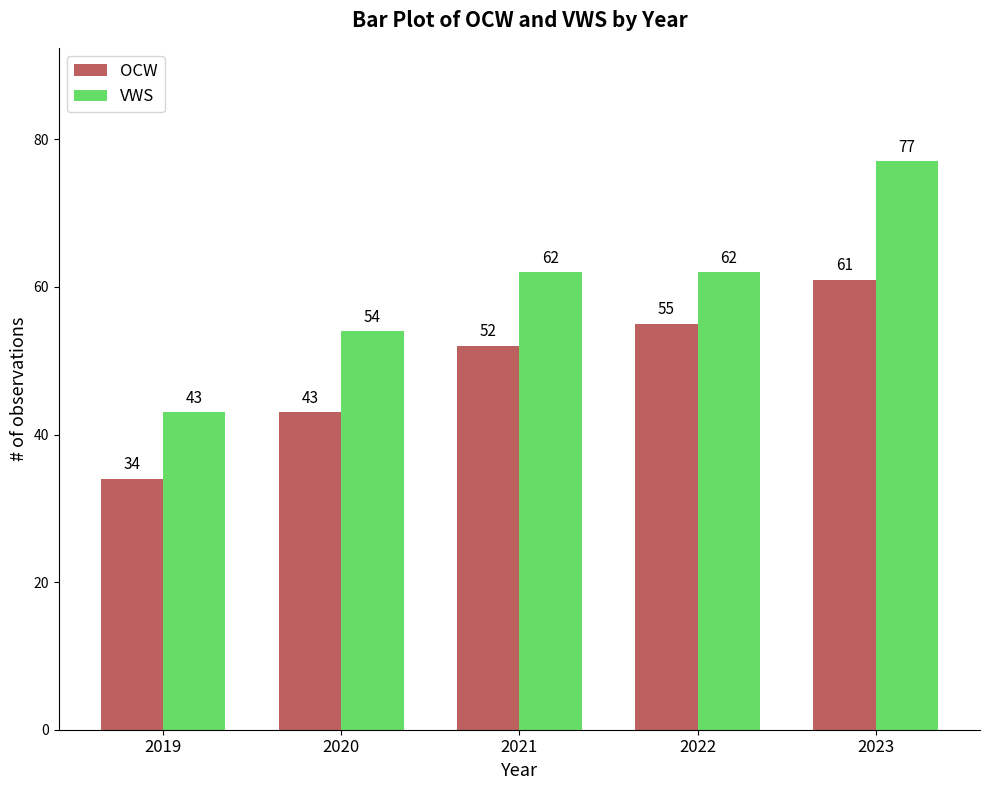

What is the spread (max minus min) of values at 2023?

16